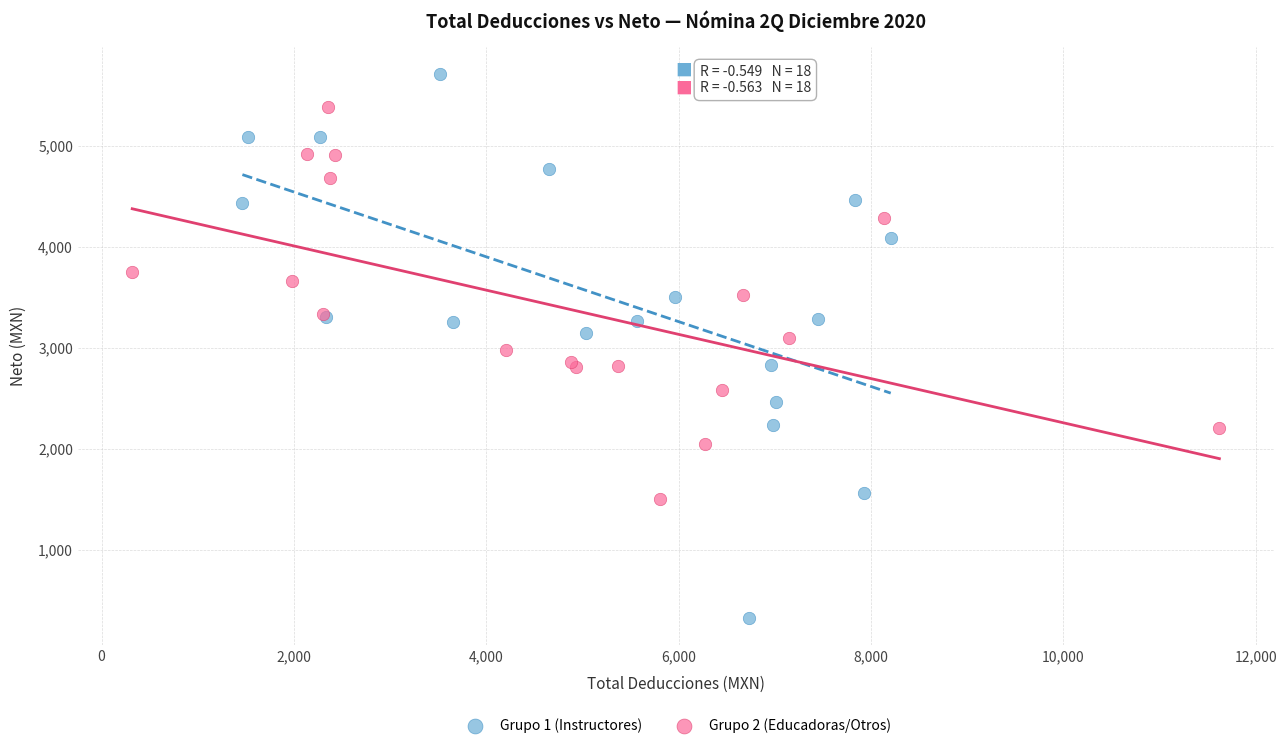

Which series contains the lowest Y value?

Grupo 1 (Instructores)